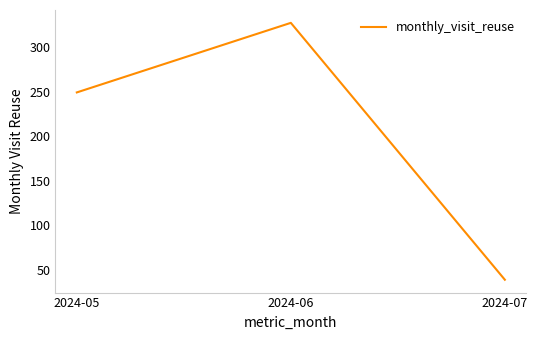

What is the approximate value at 2024-06, to the nearest 5?

325